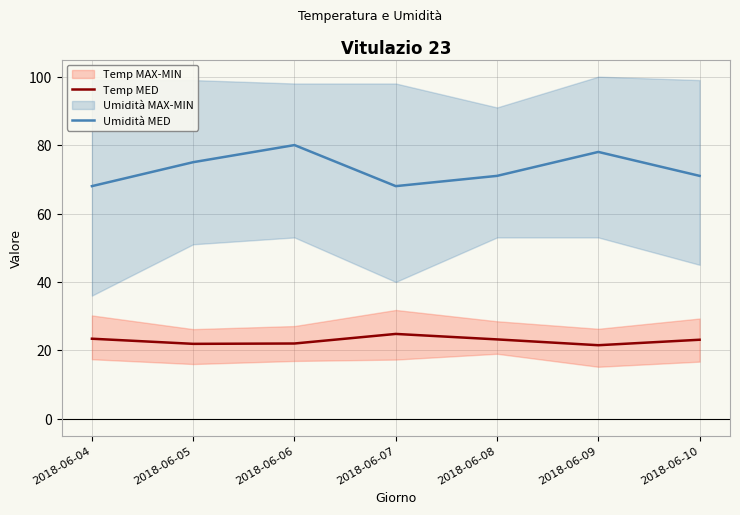

How many lines are shown in the chart?

2